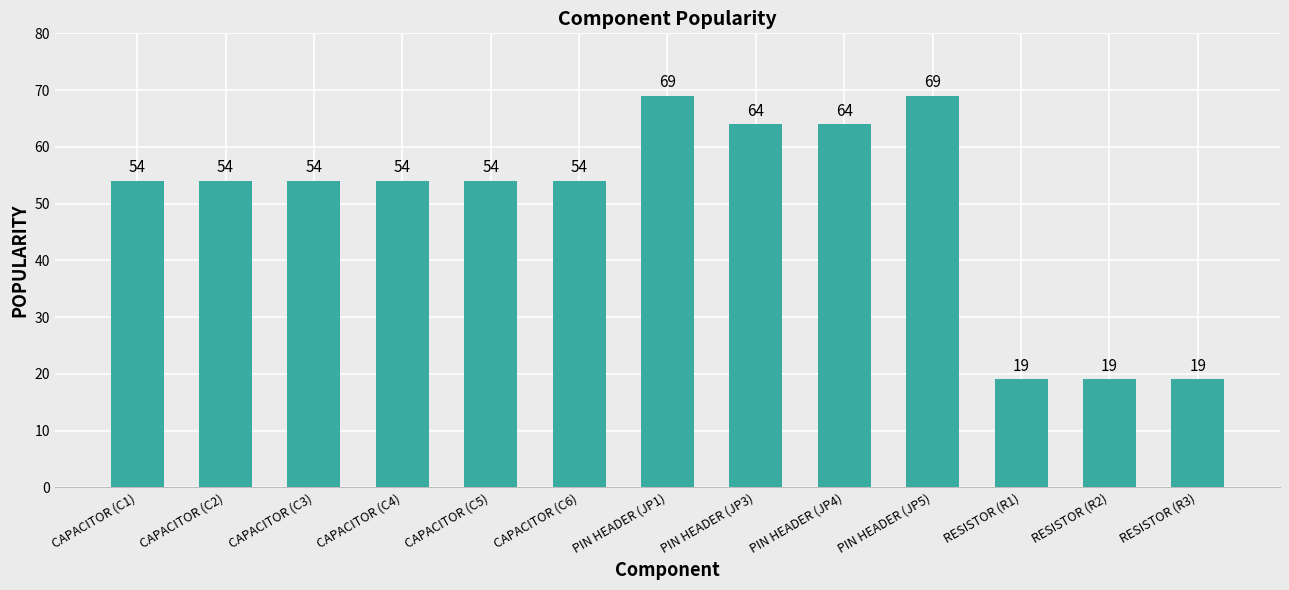

How many bars are there in total?

13